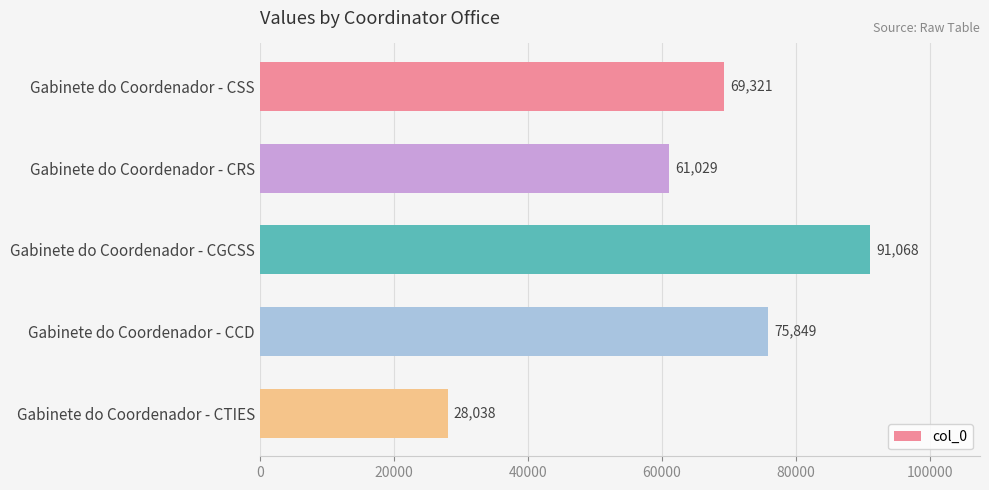

Rank the categories by value from highest to lowest.

Gabinete do Coordenador - CGCSS, Gabinete do Coordenador - CCD, Gabinete do Coordenador - CSS, Gabinete do Coordenador - CRS, Gabinete do Coordenador - CTIES